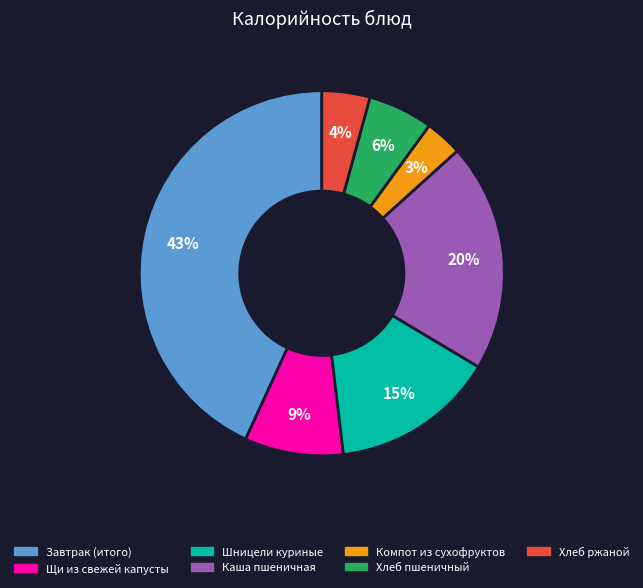

To the nearest percent, what is the difference between the Щи из свежей капусты and Завтрак (итого) slice percentages?

34%